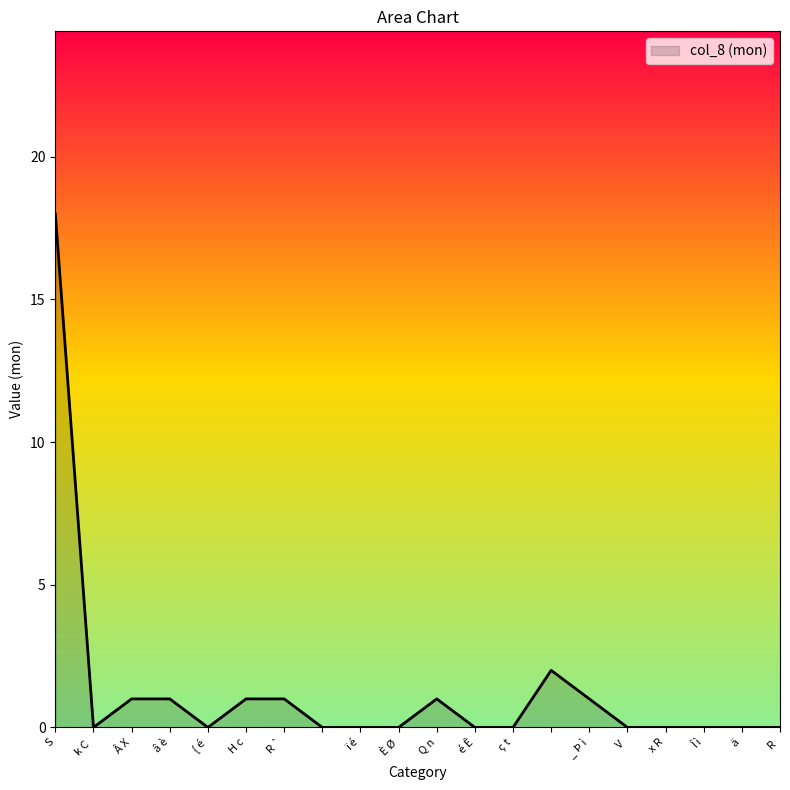

True or false: the data has more than 1 interior local peaks.

True